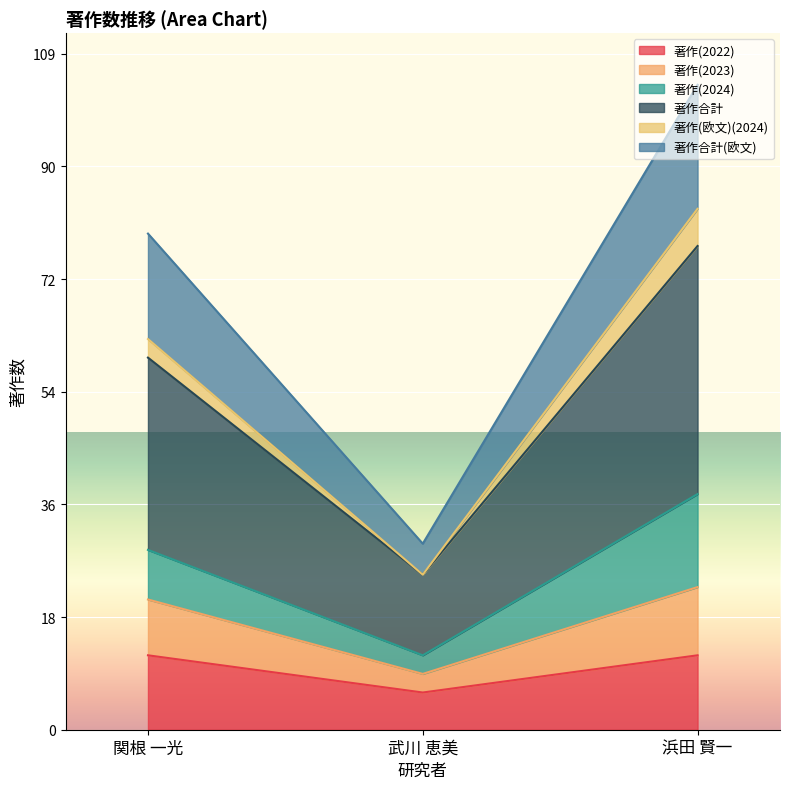

What is the label of the 3rd point from the right?

関根 一光